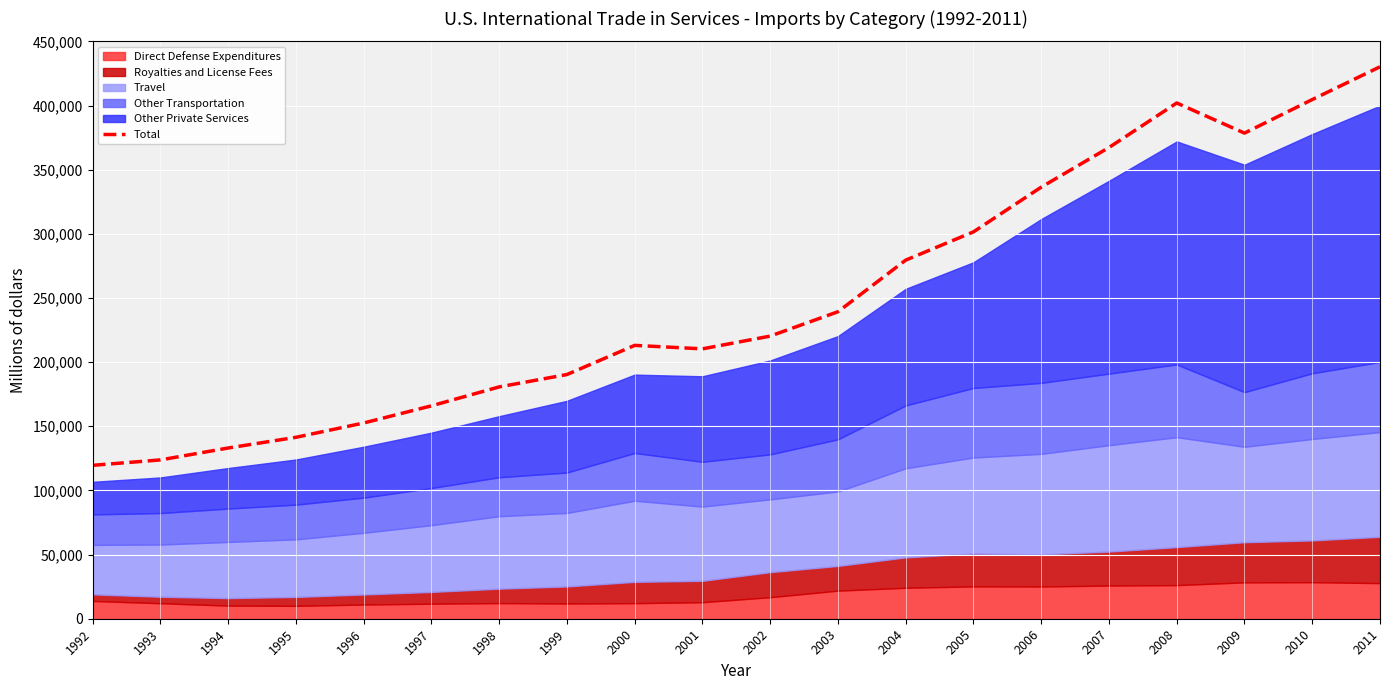

Reading left to right, list all the values displayed in this chart.

119566	123780	133057	141397	152554	165932	180677	190323	213049	210347	220281	239267	279494	301523	336370	367263	401969	378486	404633	430174